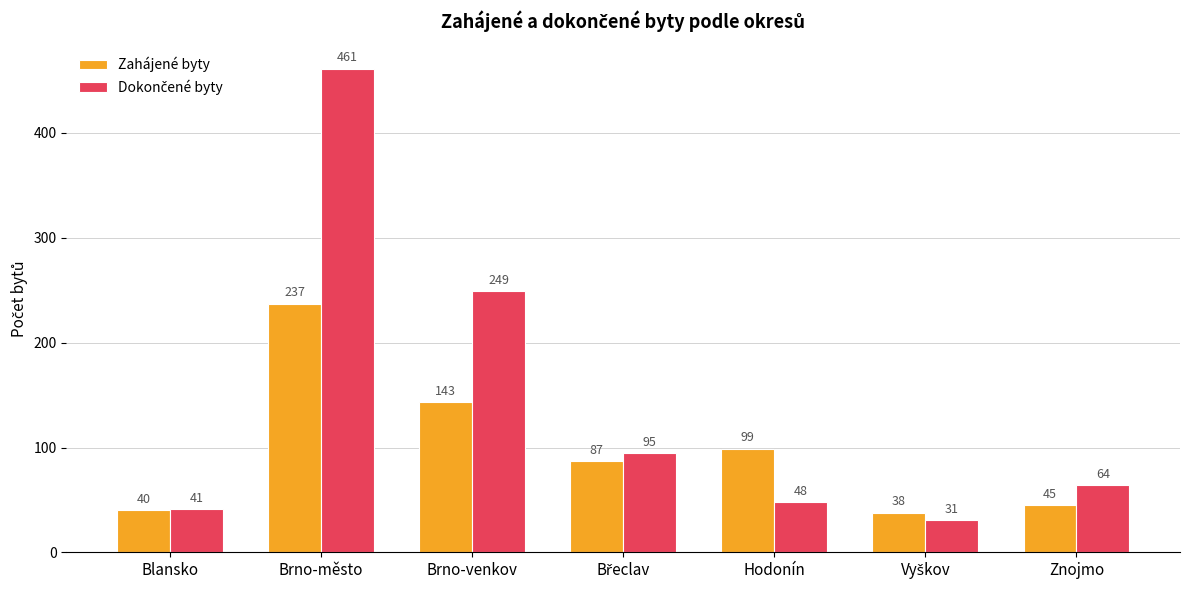

True or false: Zahájené byty has a value of 99 at Hodonín.

True